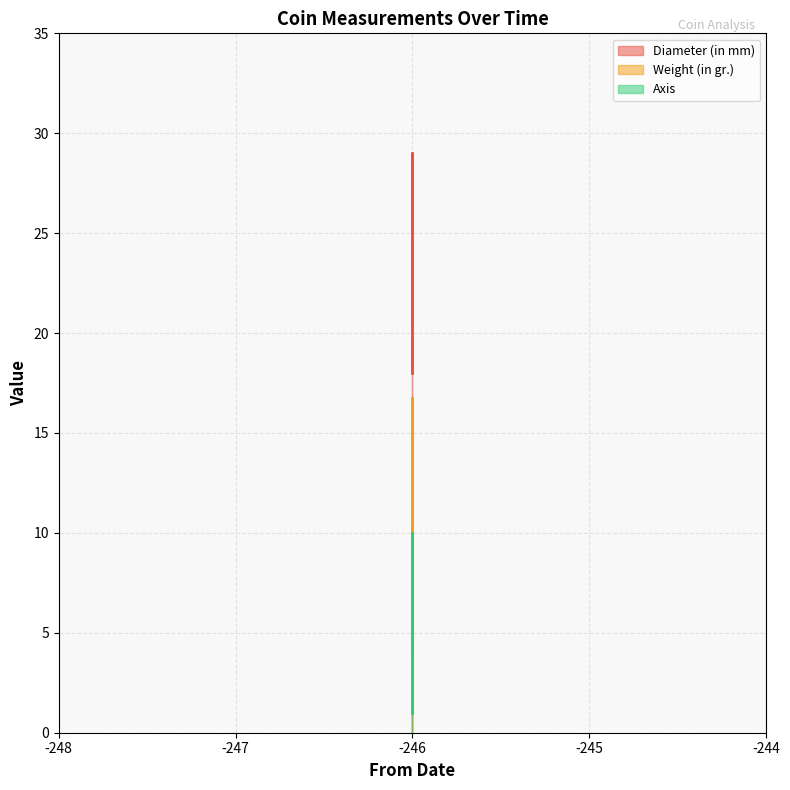

Where is Diameter (in mm) nearest to the value 23?

-246 (1972.61.2)